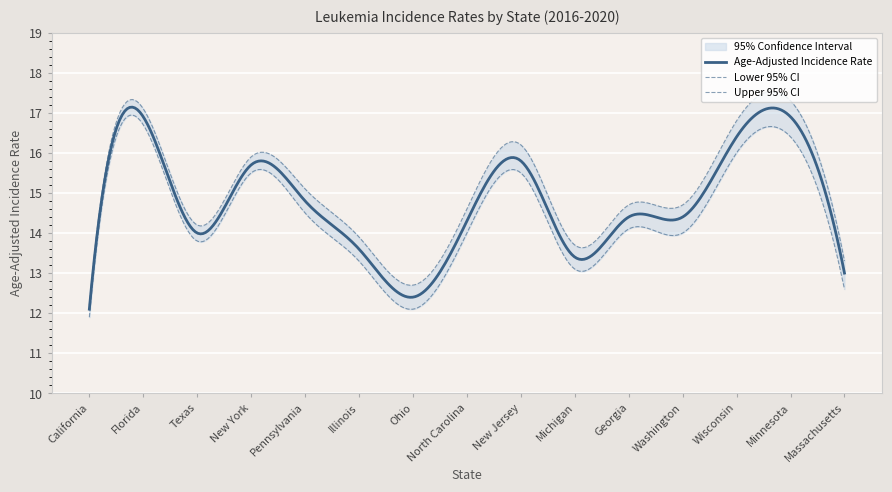

How many interior local valleys does the Lower 95% CI series have?

4